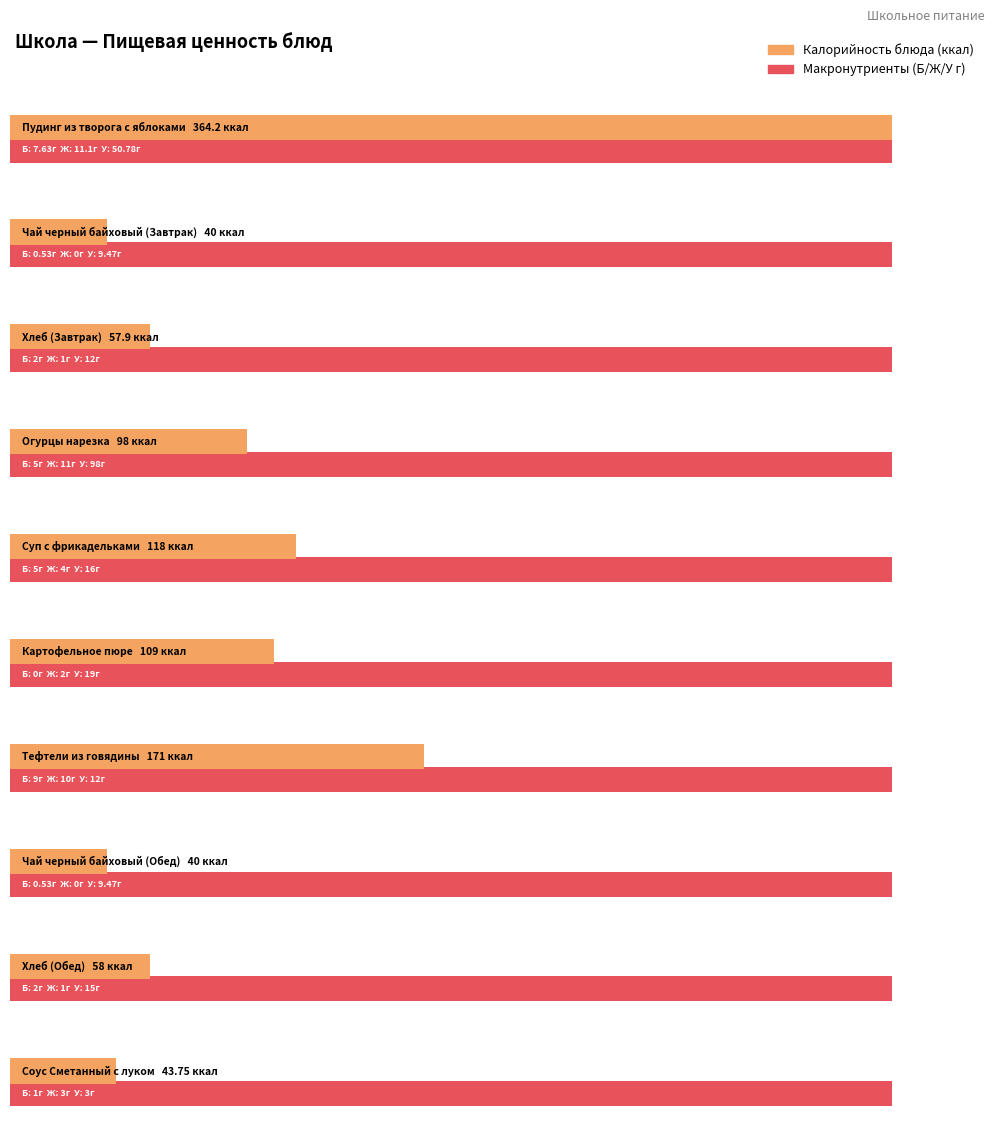

Reading left to right, transcribe all the data shown in this chart.

Калорийность: 364.2	40.0	57.9	98.0	118.0	109.0	171.0	40.0	58.0	43.8
Белки: 7.6	0.5	2.0	5.0	5.0	0.0	9.0	0.5	2.0	1.0
Жиры: 11.1	0.0	1.0	11.0	4.0	2.0	10.0	0.0	1.0	3.0
Углеводы: 50.8	9.5	12.0	98.0	16.0	19.0	12.0	9.5	15.0	3.0